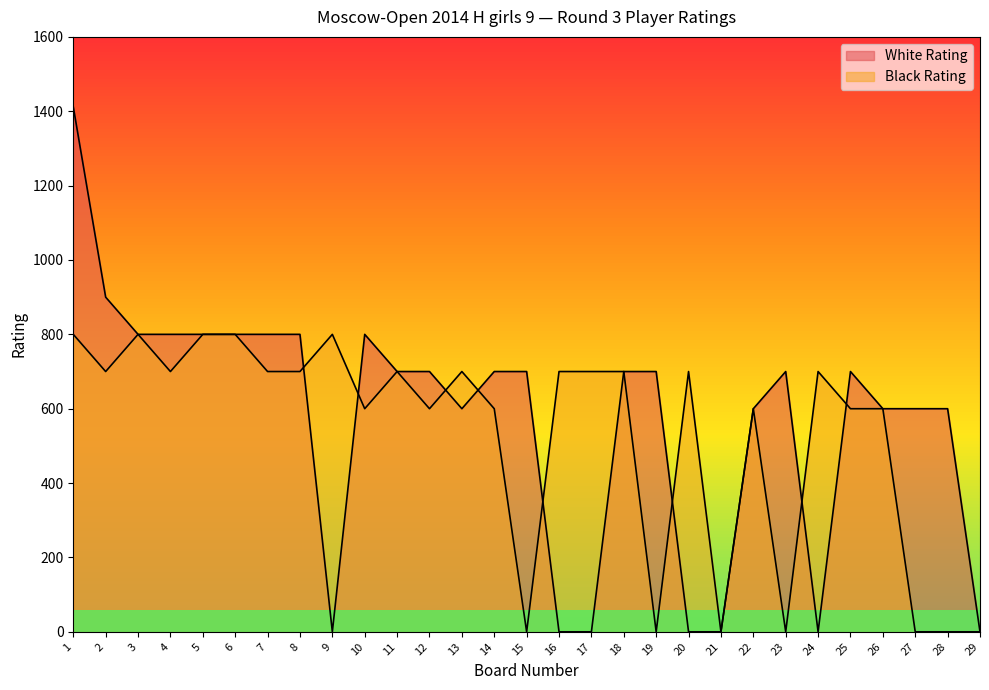

Rank the series by their average value, from highest to lowest.

White Rating, Black Rating